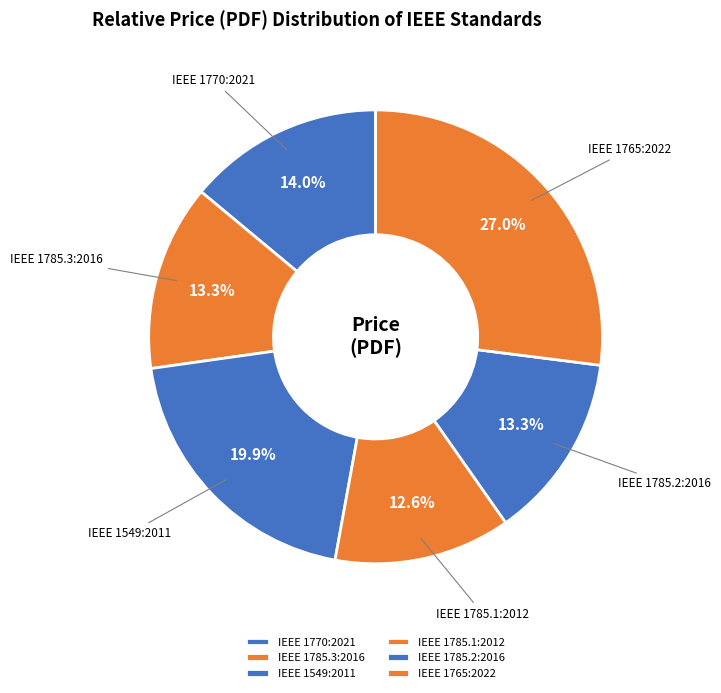

Count the number of slices in the pie.

6